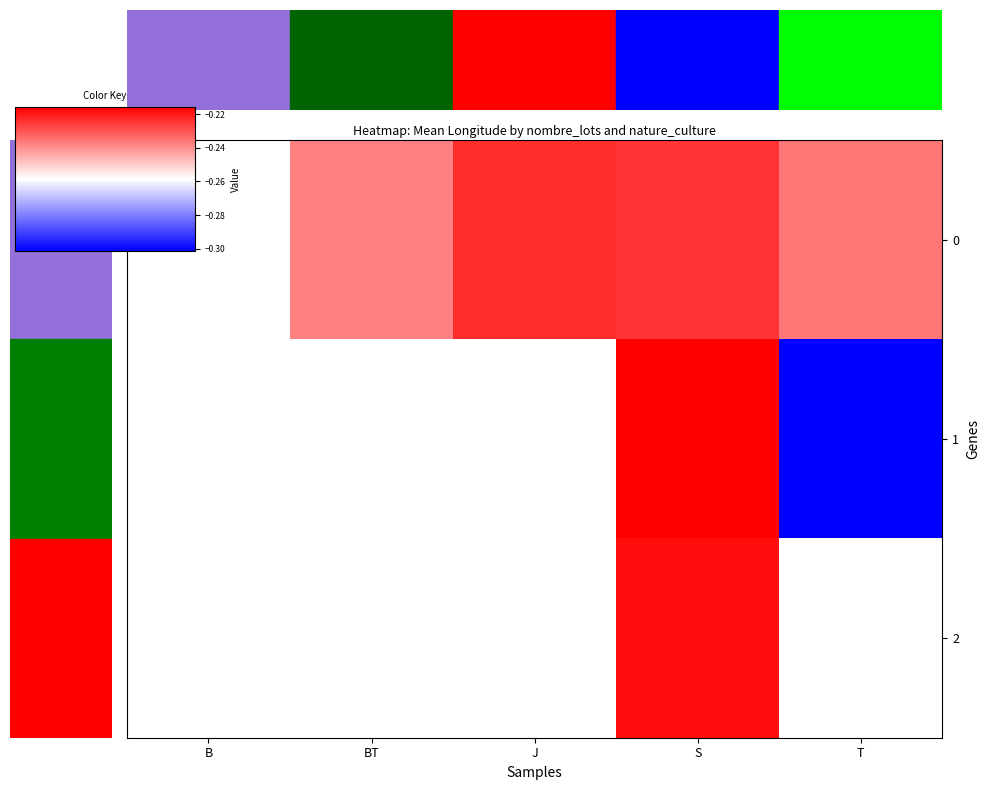

True or false: 0 has a value of -0.4 at BT.

False